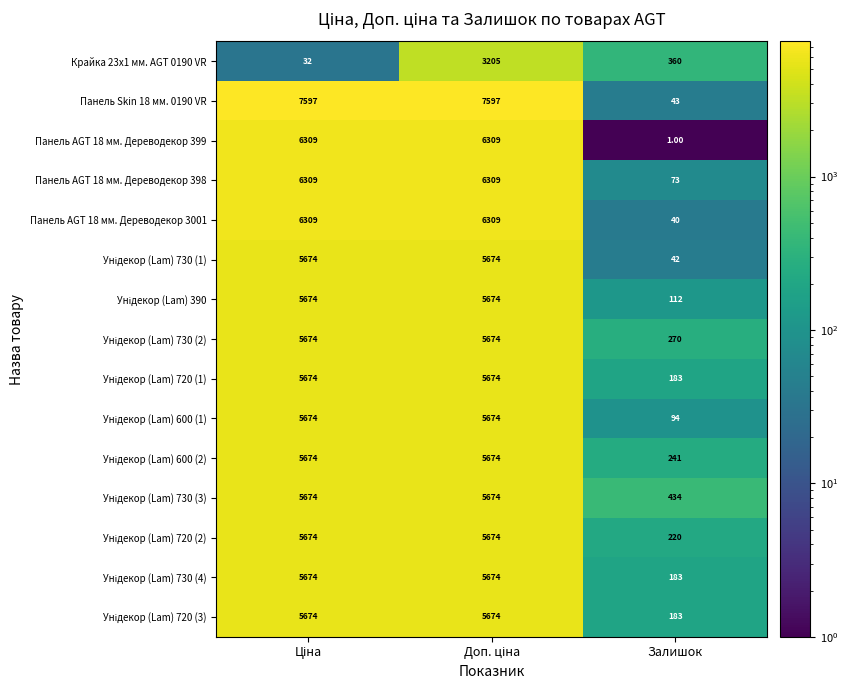

At which category does the chart reach its minimum across all series?

Залишок